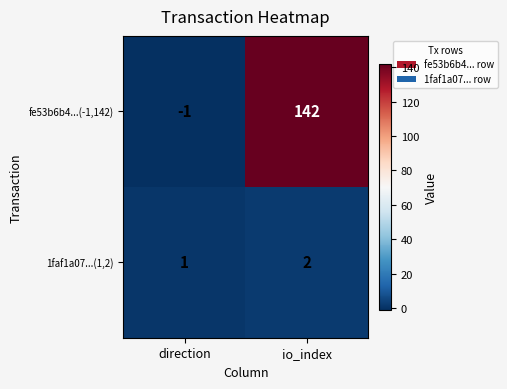

Which series has the widest spread of values?

fe53b6b4...(-1,142)